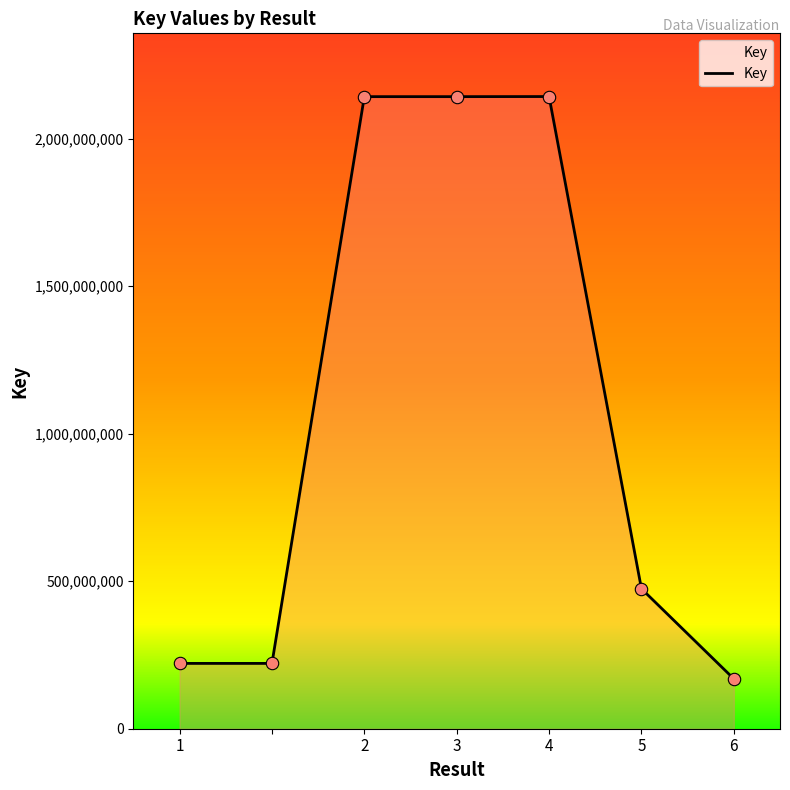

What is the difference between the maximum and second lowest values?

1921178694